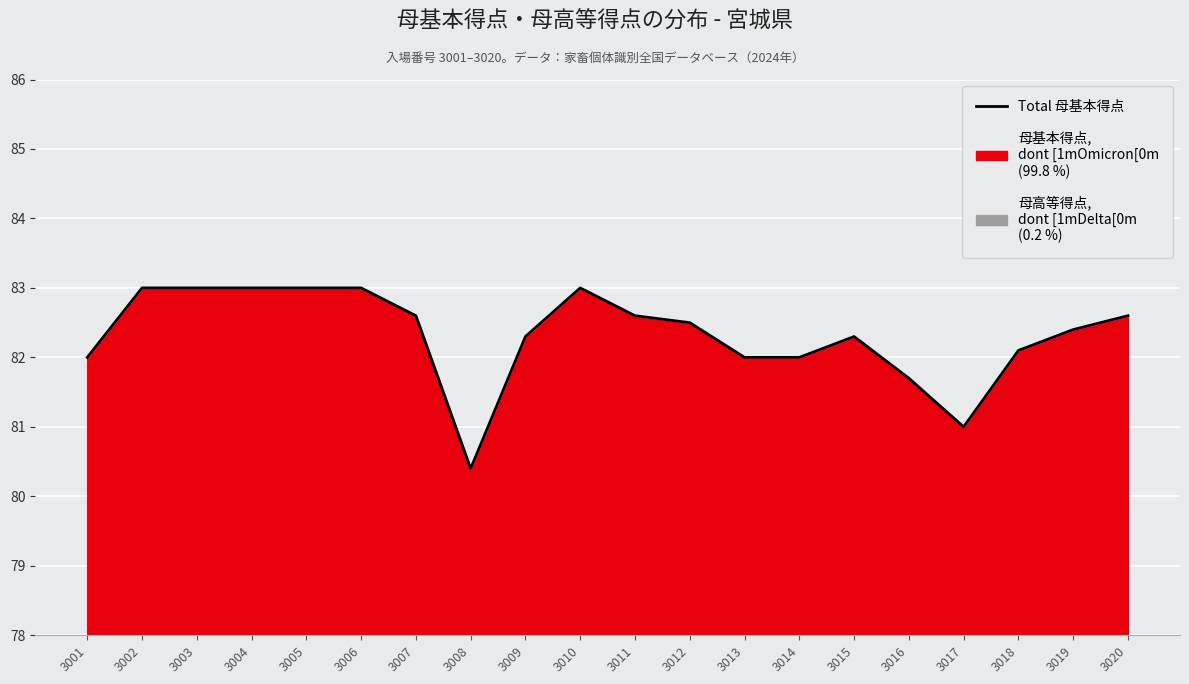

How many categories are shown in the chart?

20